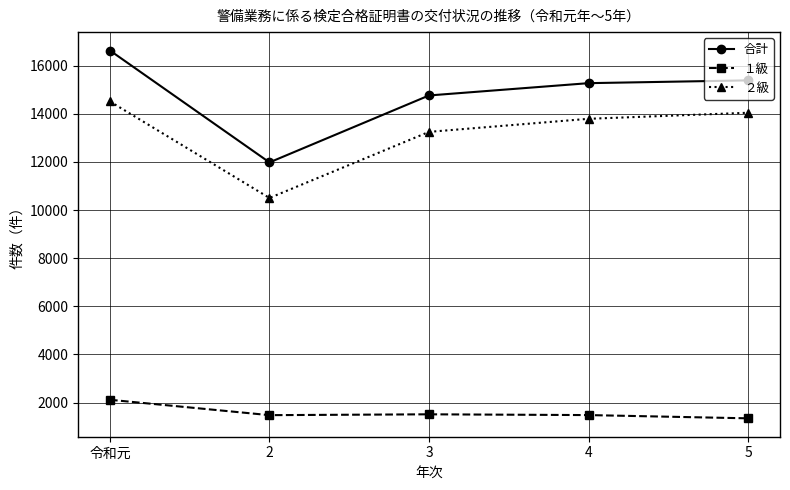

Rank the series by their maximum value, from highest to lowest.

合計, ２級, １級